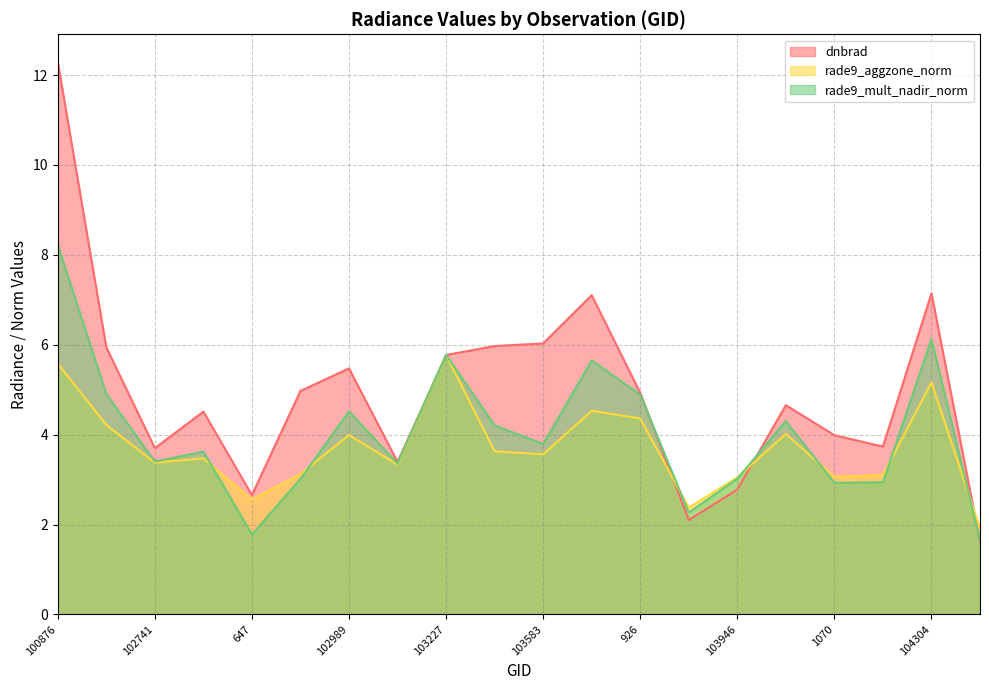

What is the value of the dnbrad point at the 18th from the left?

3.7